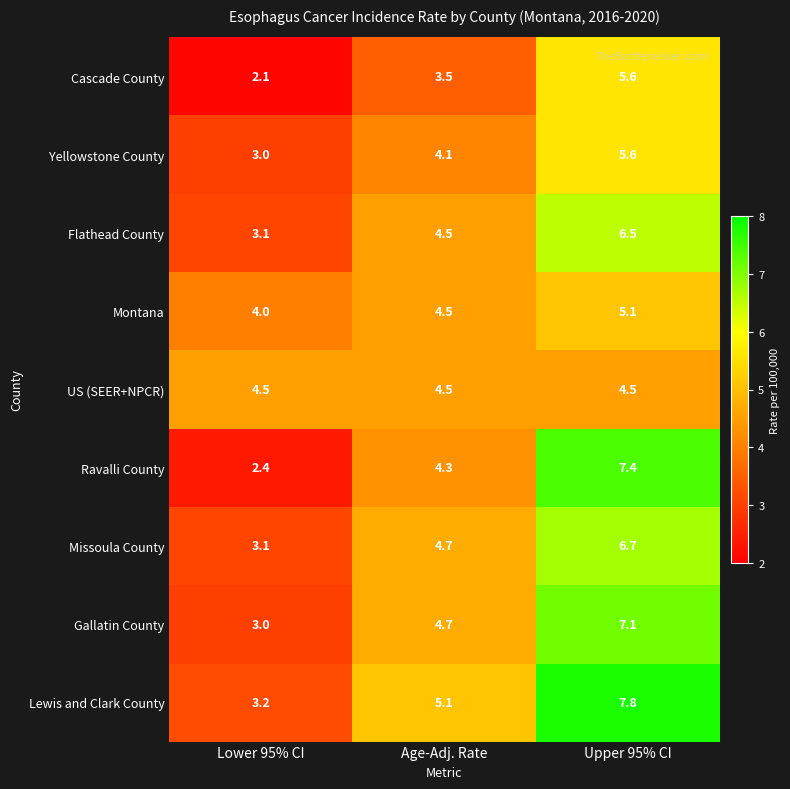

At which category is the sum across all series the highest?

Upper 95% CI